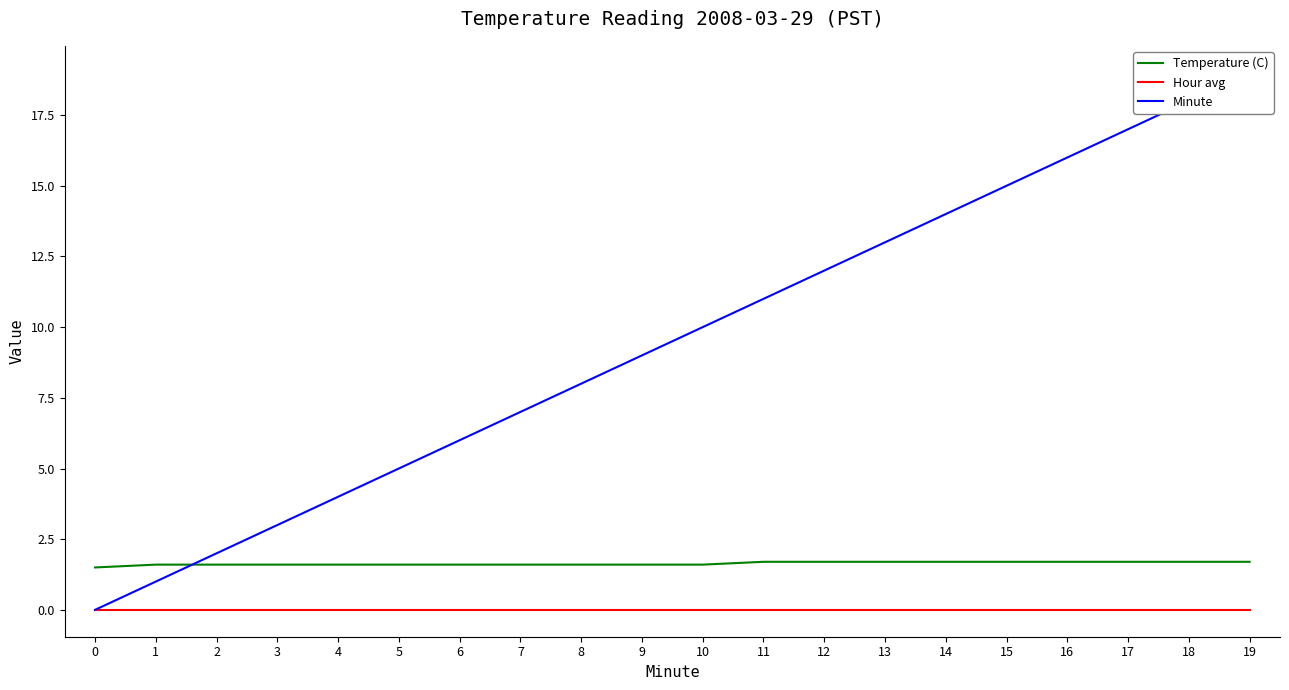

Reading right to left, what are all the values shown in this chart?

Temperature (C): 1.7	1.7	1.7	1.7	1.7	1.7	1.7	1.7	1.7	1.6	1.6	1.6	1.6	1.6	1.6	1.6	1.6	1.6	1.6	1.5
Hour avg: 0.0	0.0	0.0	0.0	0.0	0.0	0.0	0.0	0.0	0.0	0.0	0.0	0.0	0.0	0.0	0.0	0.0	0.0	0.0	0.0
Minute: 19.0	18.0	17.0	16.0	15.0	14.0	13.0	12.0	11.0	10.0	9.0	8.0	7.0	6.0	5.0	4.0	3.0	2.0	1.0	0.0